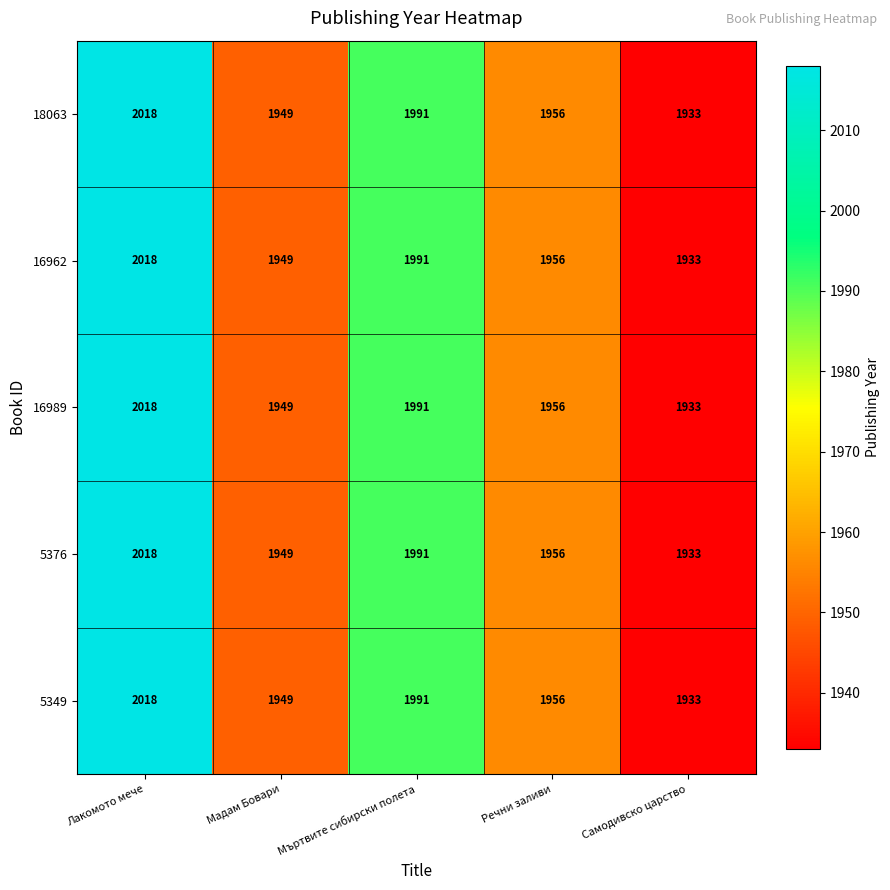

How many categories are shown in the chart?

5